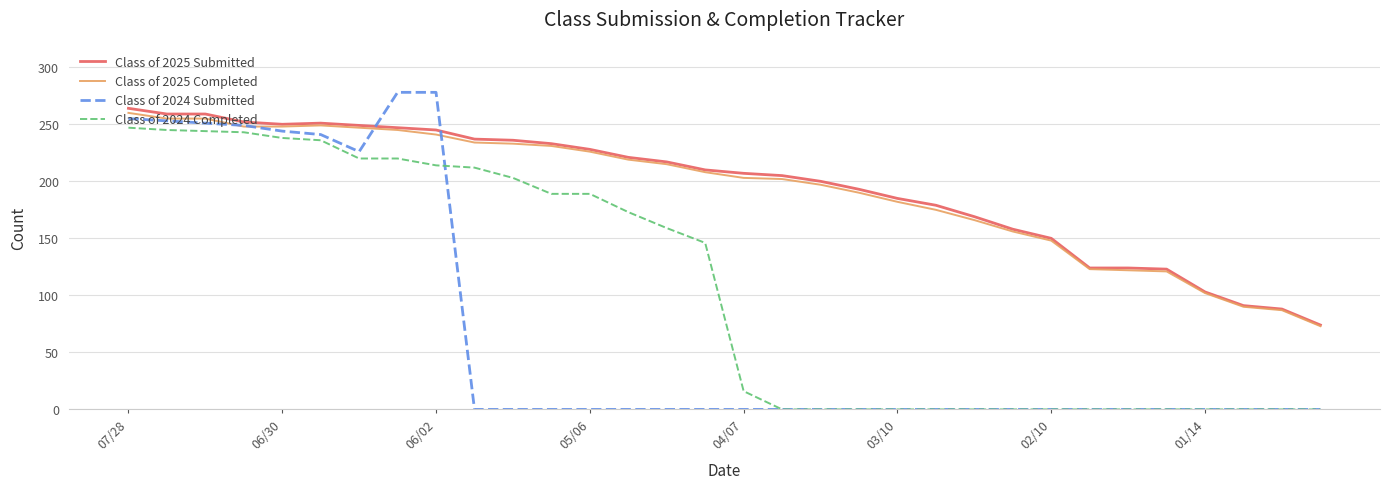

What are all the series names shown in the legend?

Class of 2025 Submitted, Class of 2025 Completed, Class of 2024 Submitted, Class of 2024 Completed